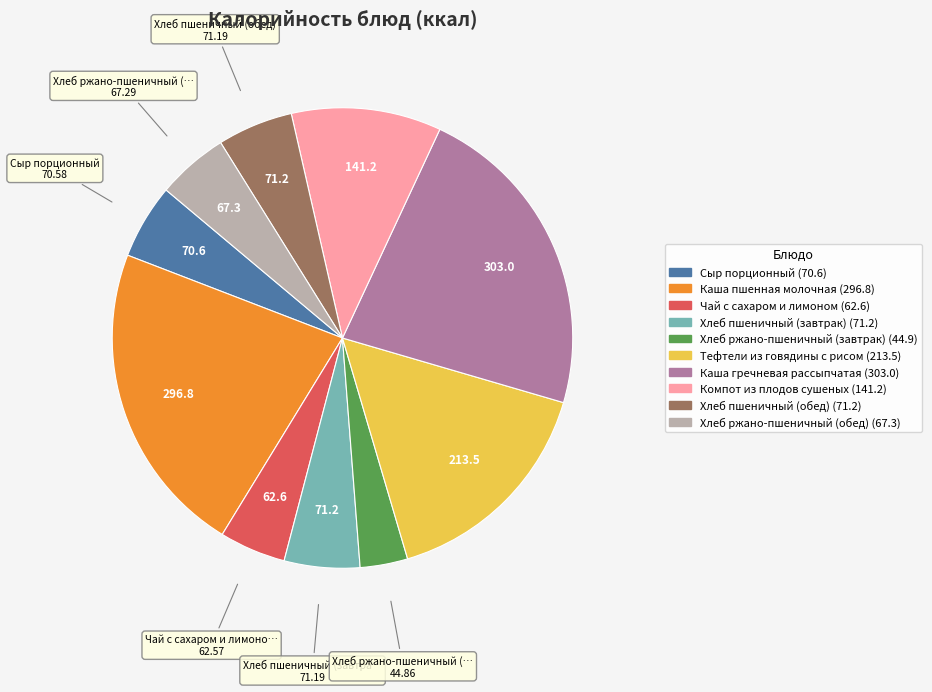

How many segments does this pie chart have?

10